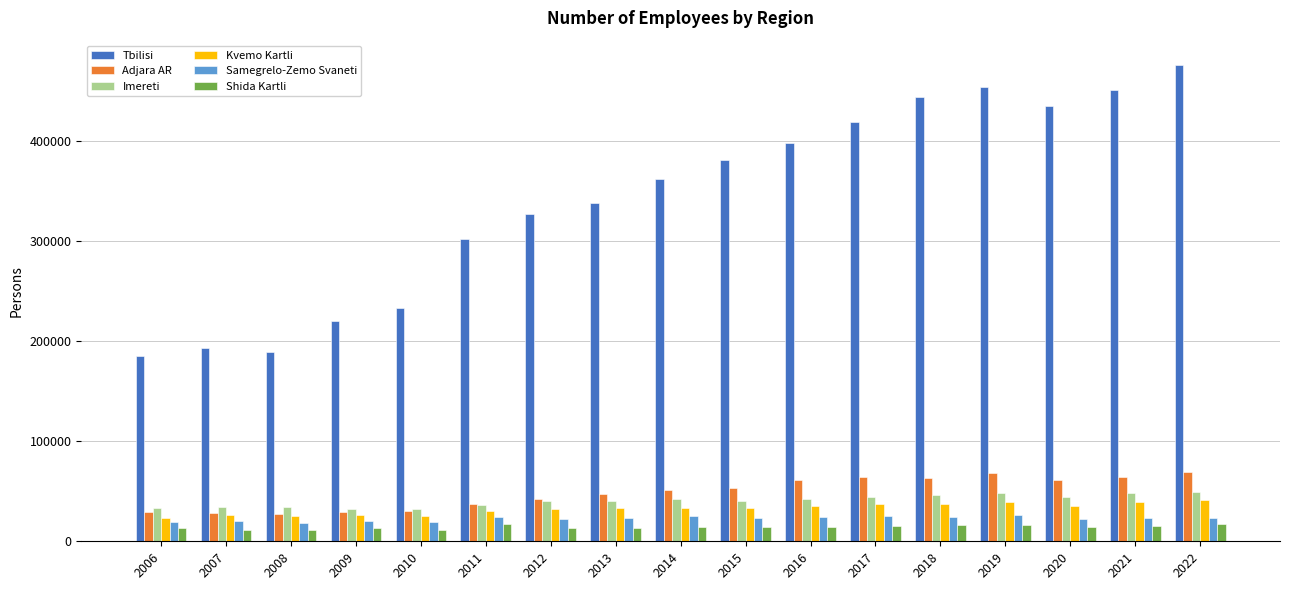

What are all the series names shown in the legend?

Tbilisi, Adjara AR, Imereti, Kvemo Kartli, Samegrelo-Zemo Svaneti, Shida Kartli